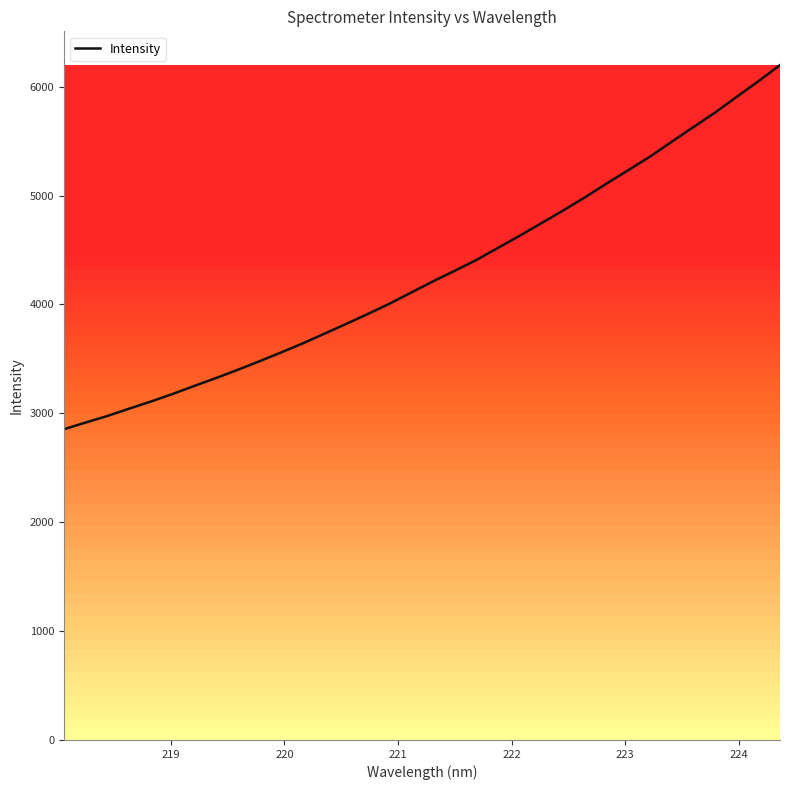

What is the difference between the maximum and minimum values?

3344.4